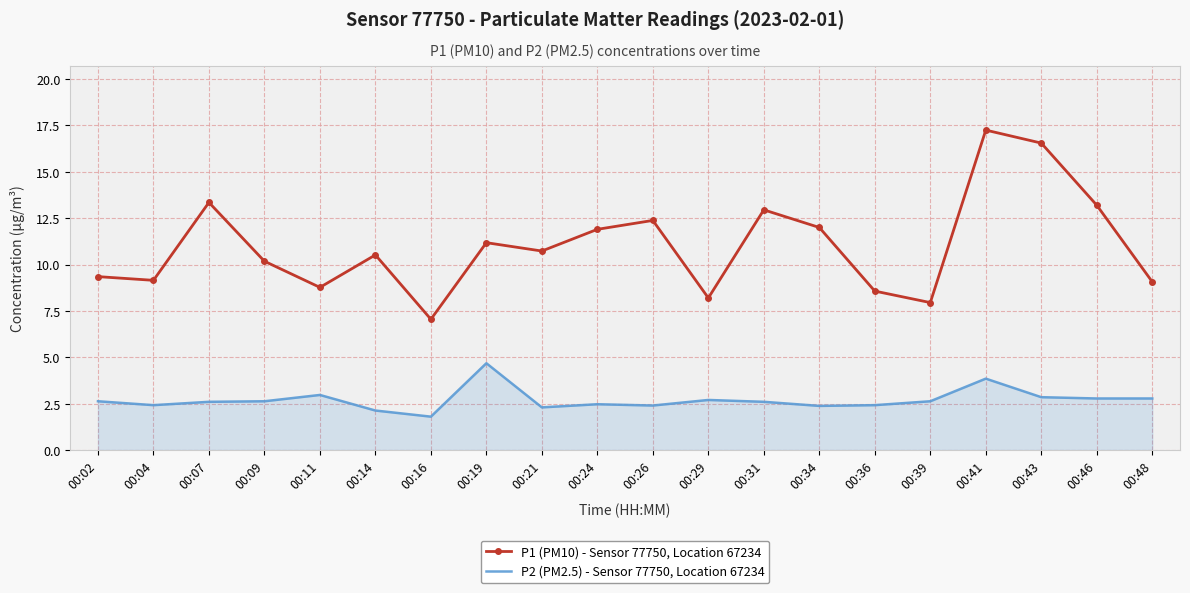

What is the spread (max minus min) of values at 00:19?

6.5